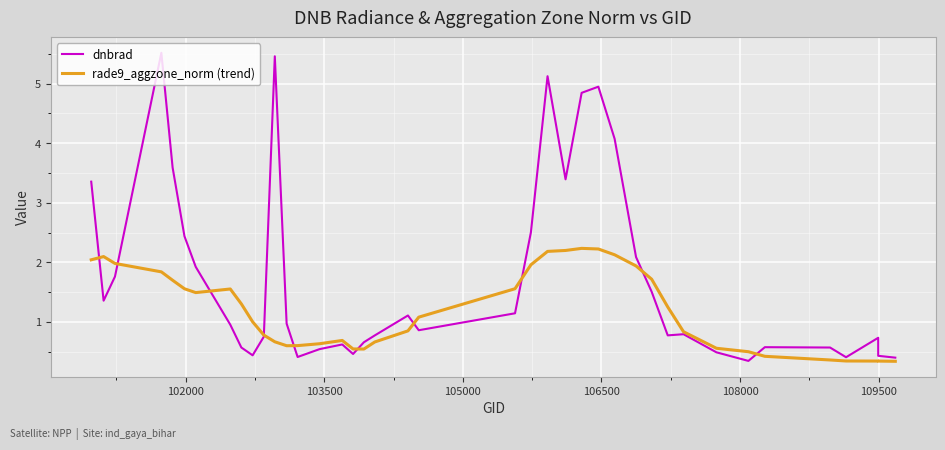

What are all the series names shown in the legend?

dnbrad, rade9_aggzone_norm (trend)